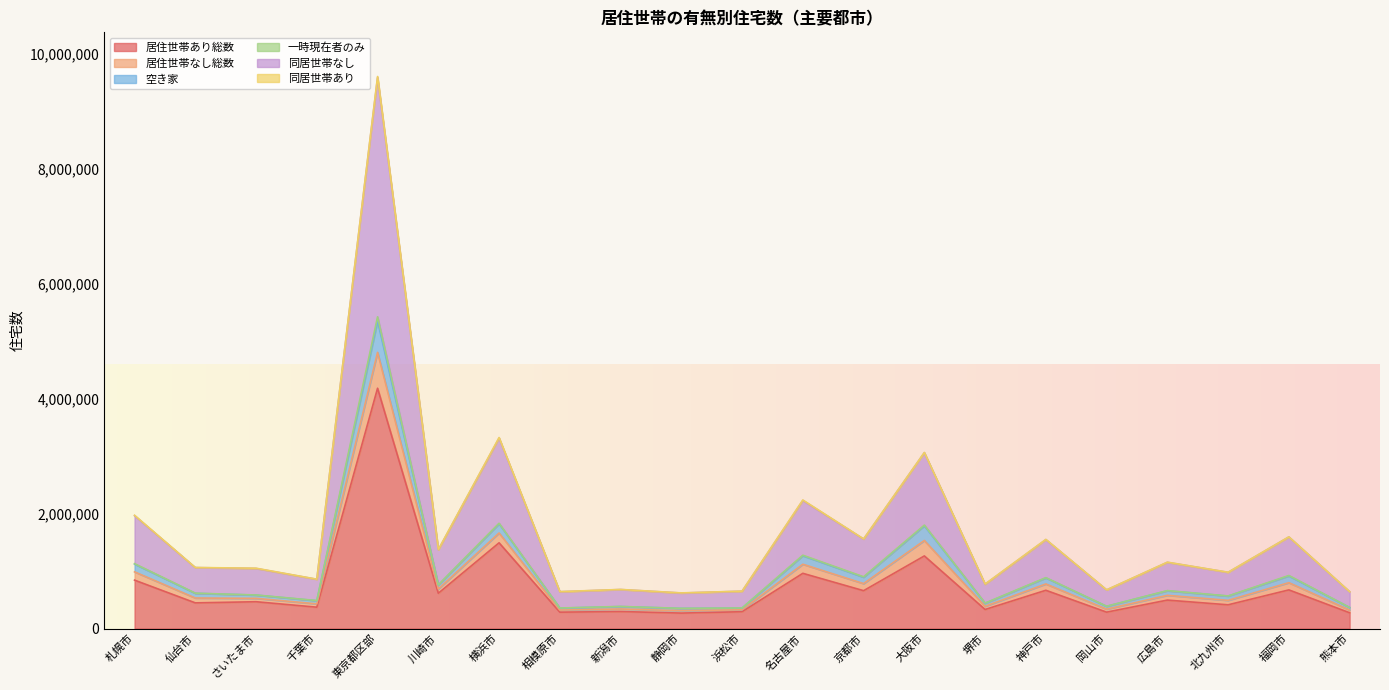

True or false: 居住世帯なし総数 and 居住世帯あり総数 cross at least once.

False